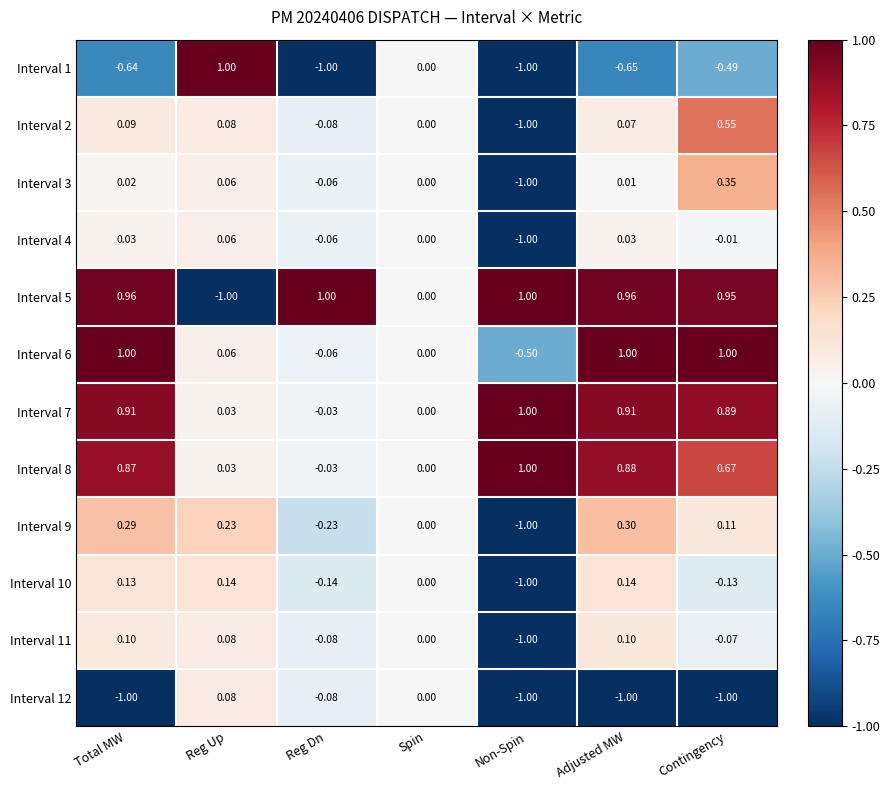

At which category is the sum across all series the highest?

Contingency